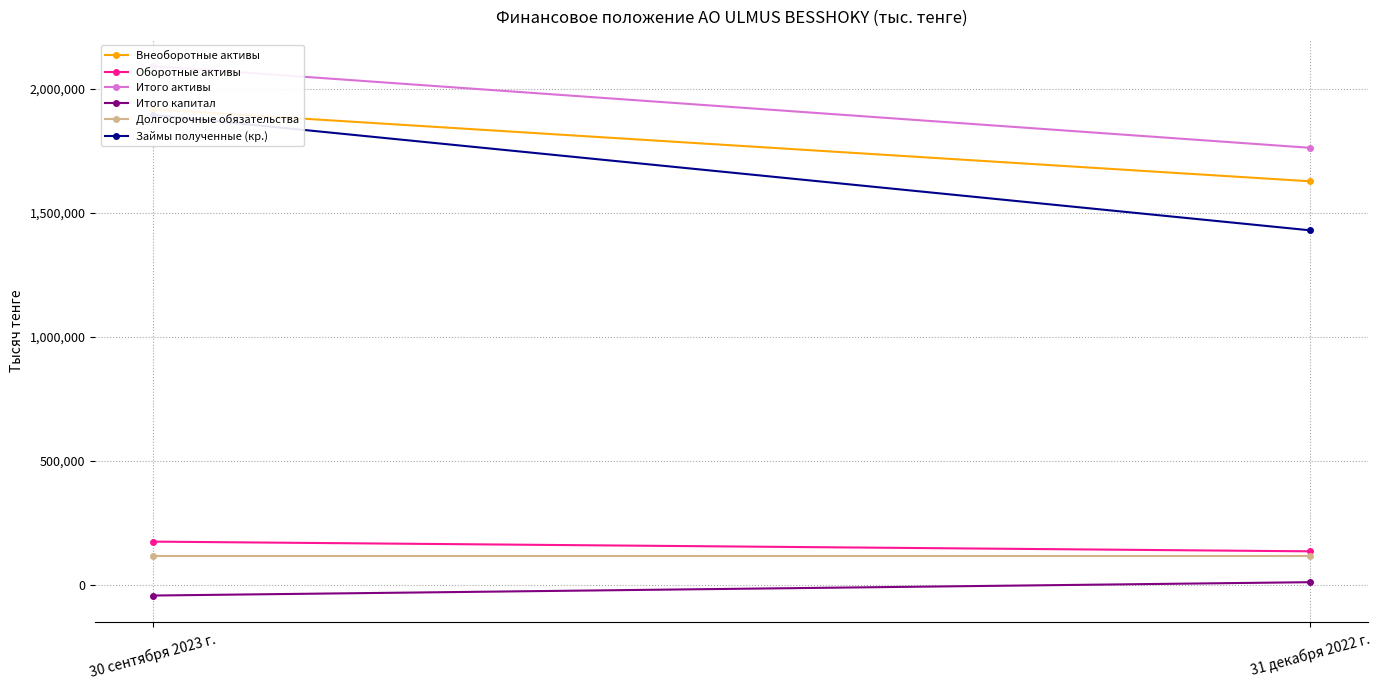

Which series has the largest total across all categories?

Итого активы